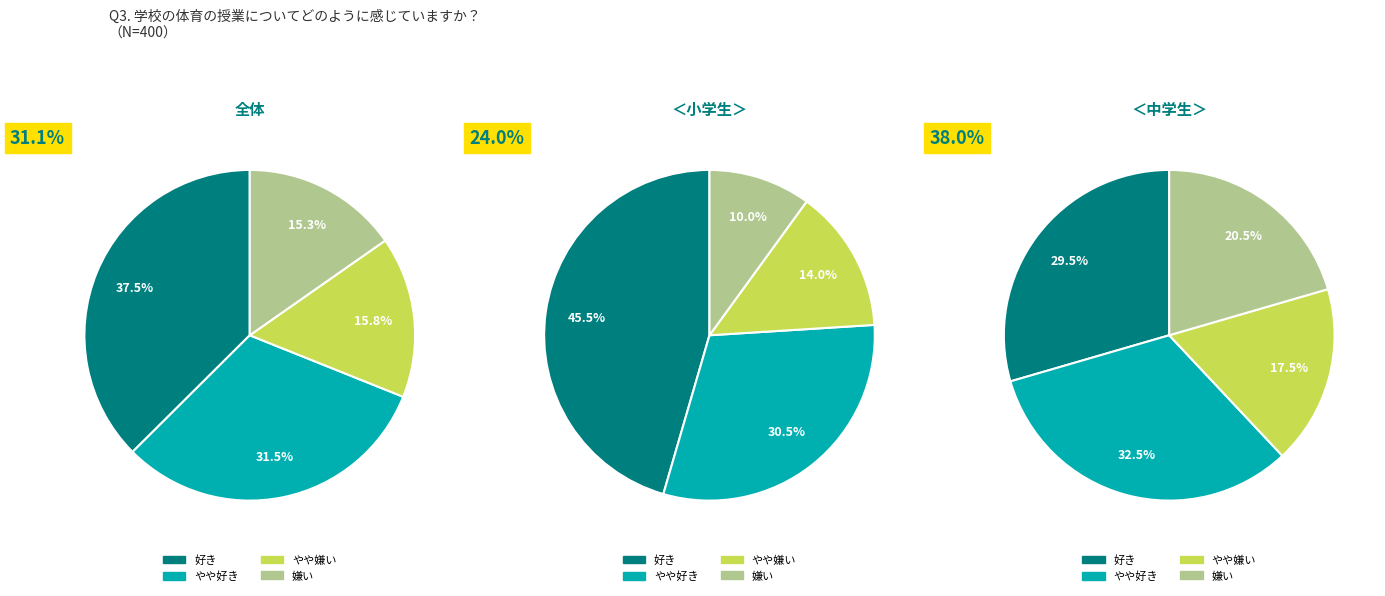

True or false: 9 accounts for 5% of the total.

False